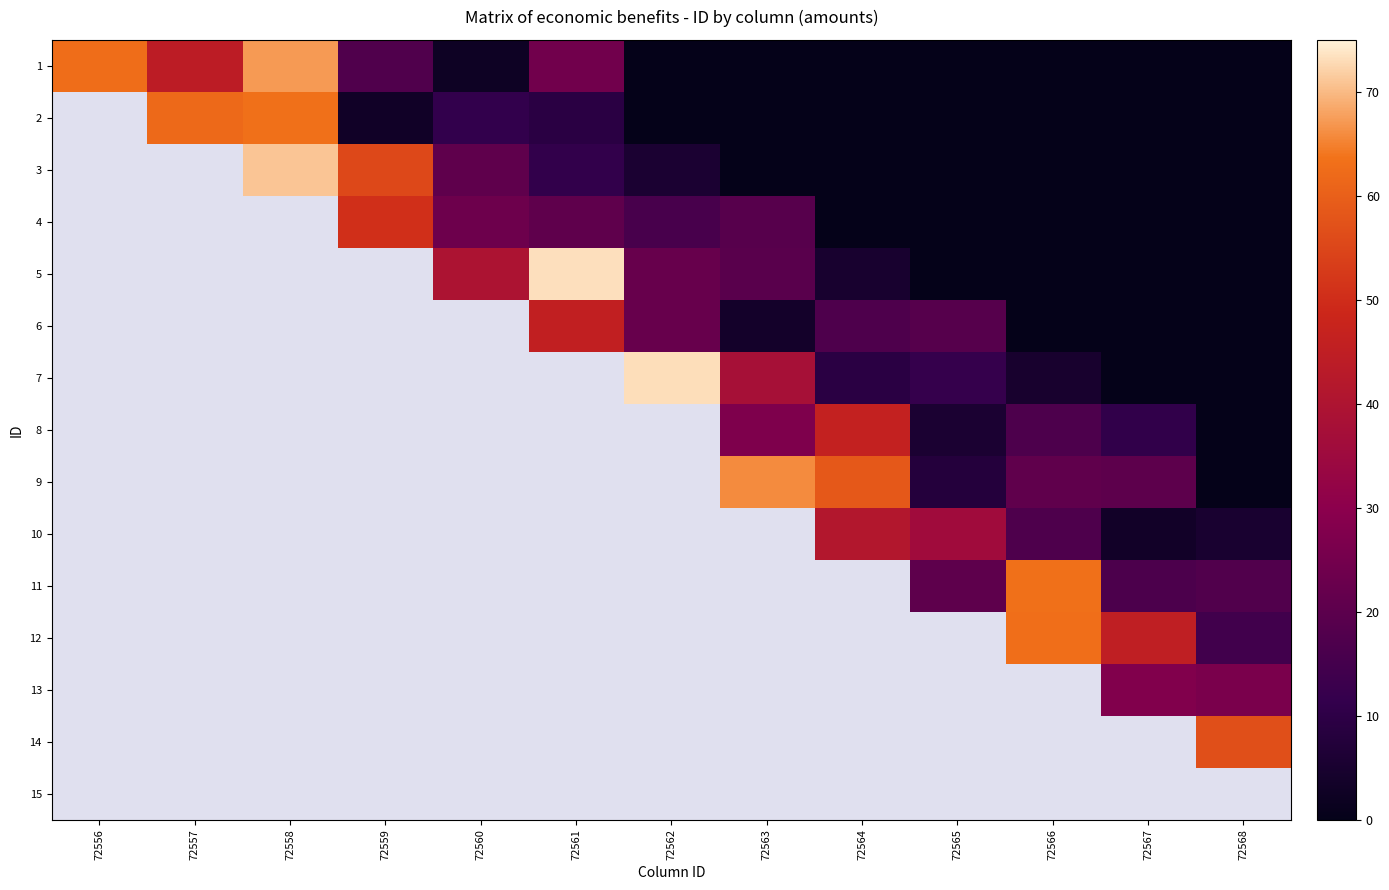

How many values in the 5 series are below 22?

6